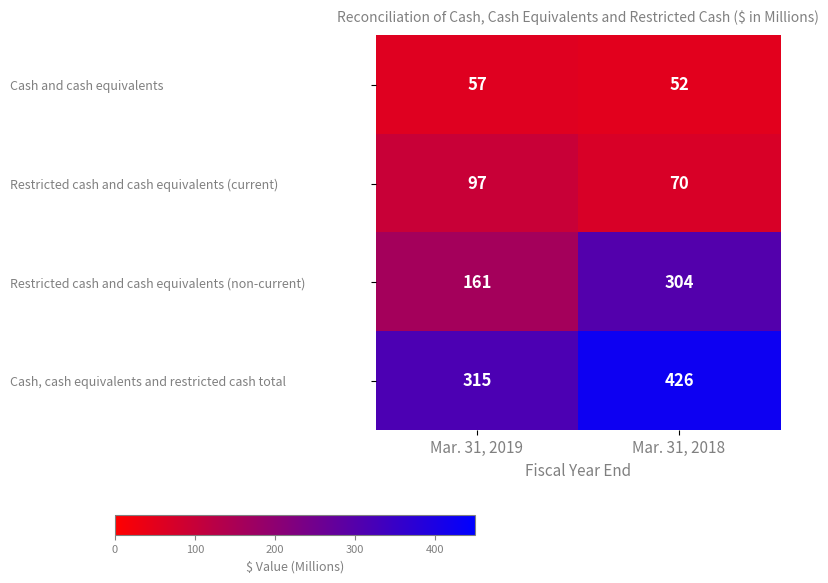

What value does the Restricted cash and cash equivalents (current) series have at Mar. 31, 2019?

97